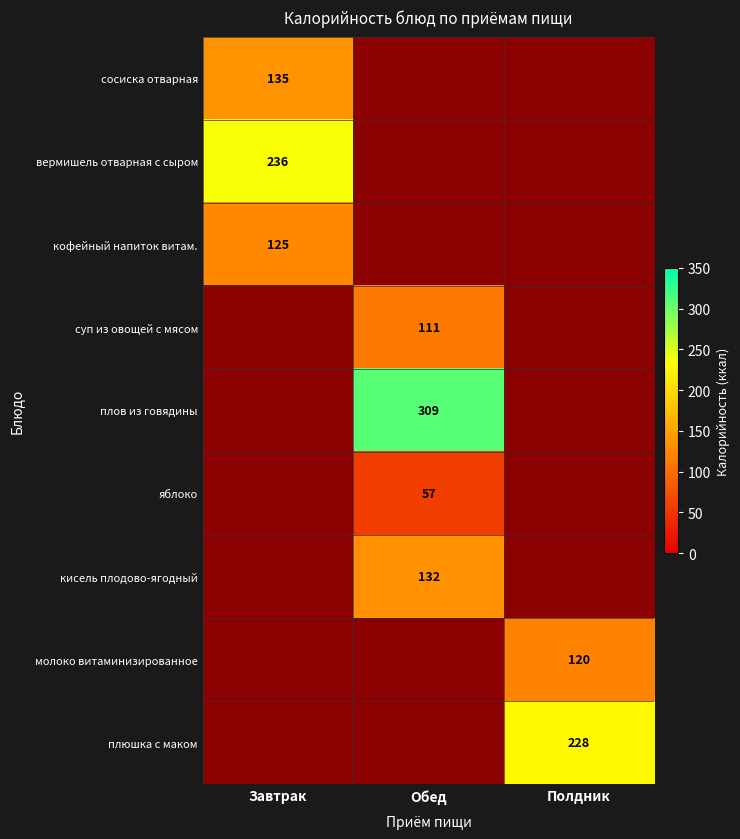

At how many categories does at least one series exceed 249?

1